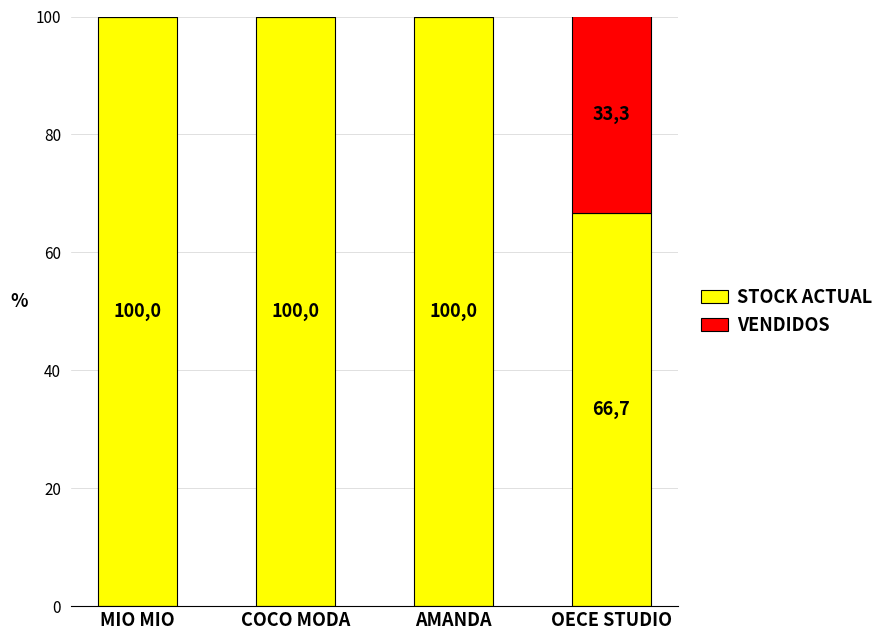

What are all the series names shown in the legend?

STOCK ACTUAL, VENDIDOS